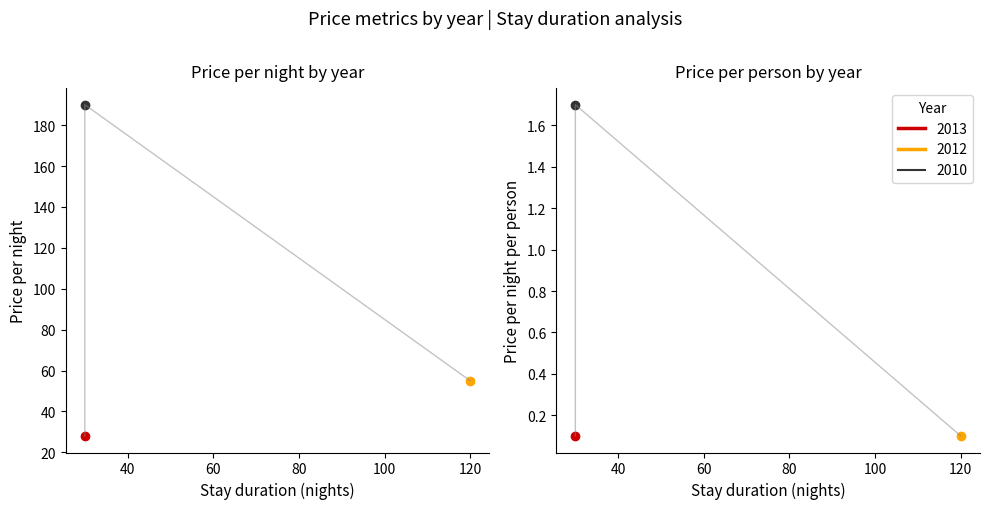

Which has a higher value, 30 or 120?

30